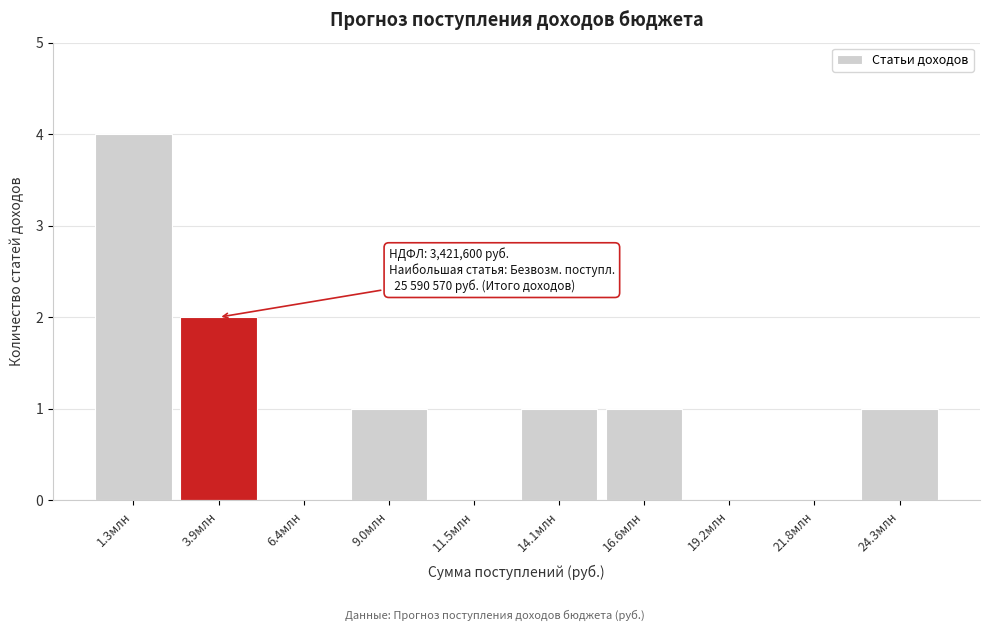

Reading left to right, extract all data points from this chart.

1.3млн=4	3.9млн=2	6.4млн=0	9.0млн=1	11.5млн=0	14.1млн=1	16.6млн=1	19.2млн=0	21.8млн=0	24.3млн=1